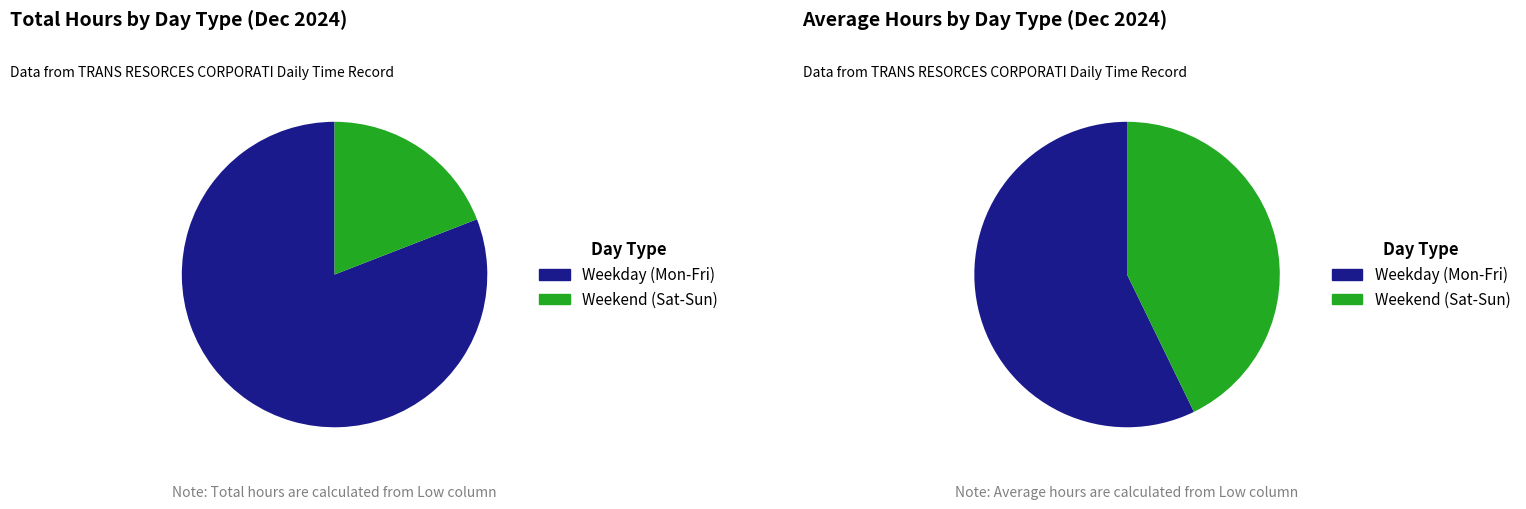

Is the sum of 9 and 18 greater than half?

No